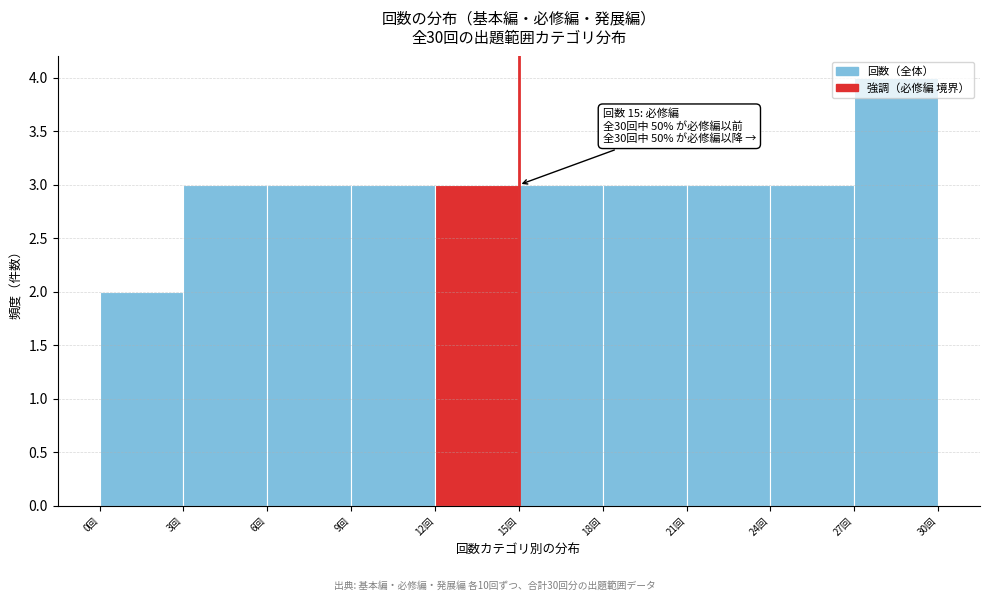

Which range on the x-axis has the tallest bar?

27 to 30